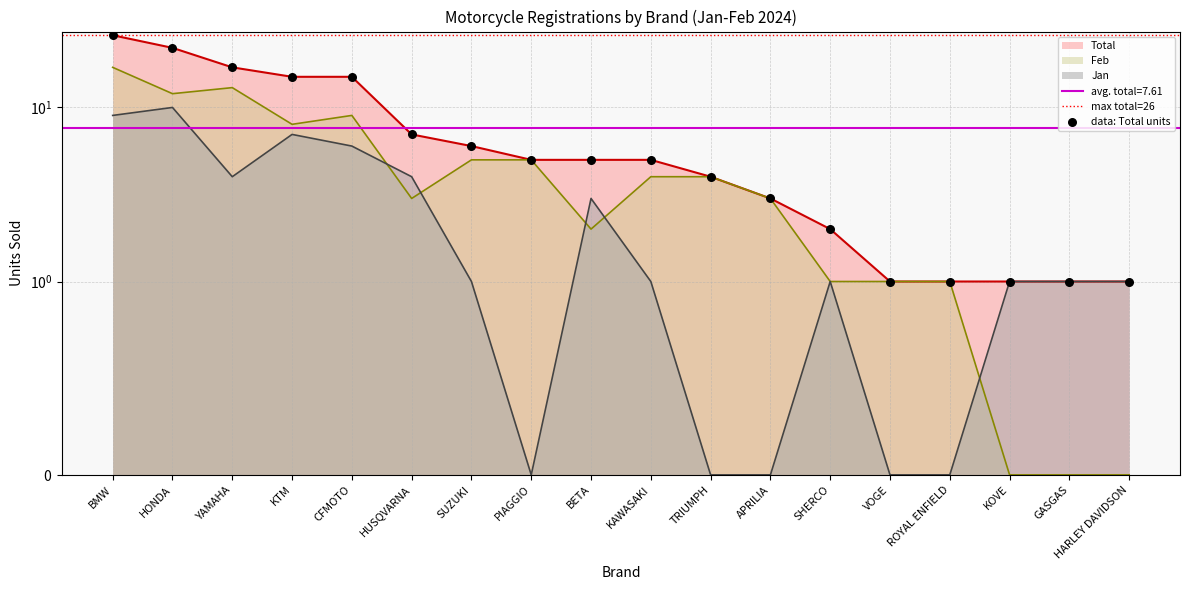

At which category is the sum across all series the highest?

BMW